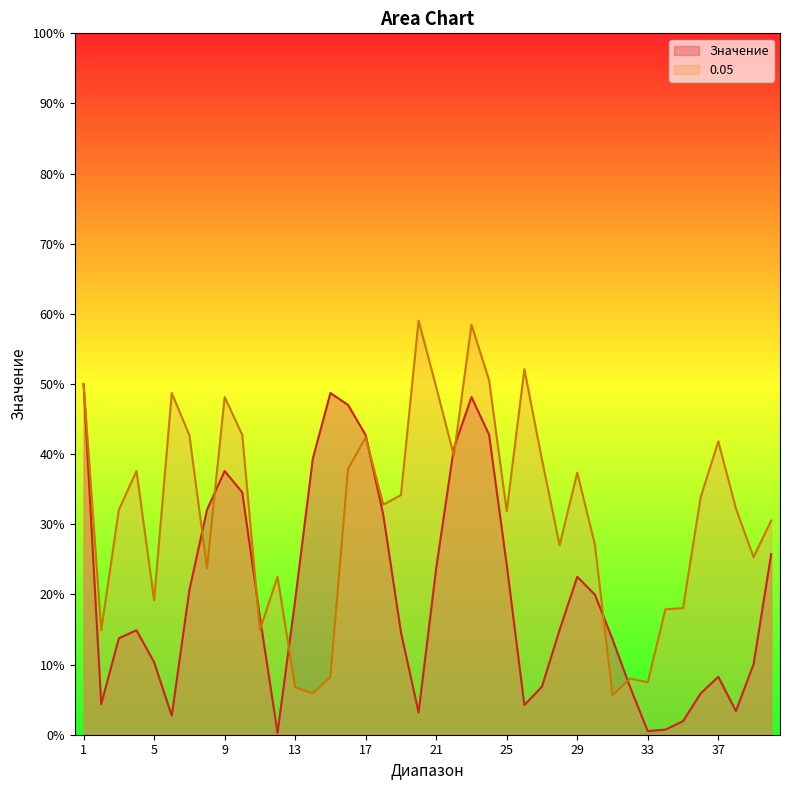

How many data points in 0.05 are above 32?

22